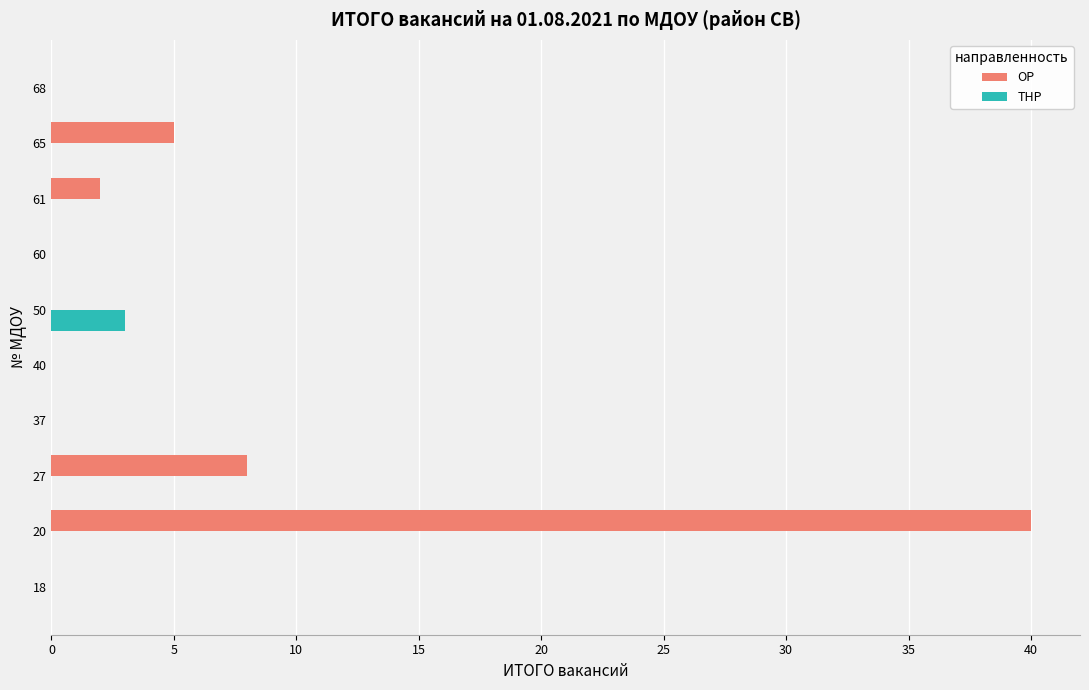

What is the maximum value for ТНР?

3